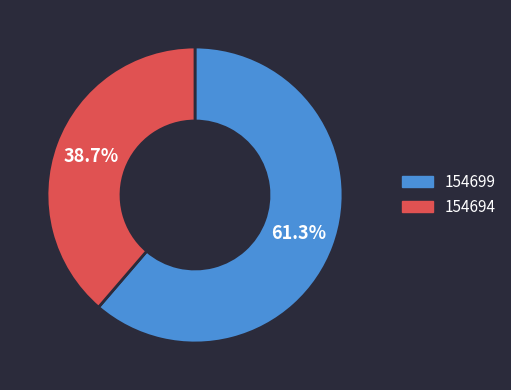

Rank the categories by value from lowest to highest.

154694, 154699